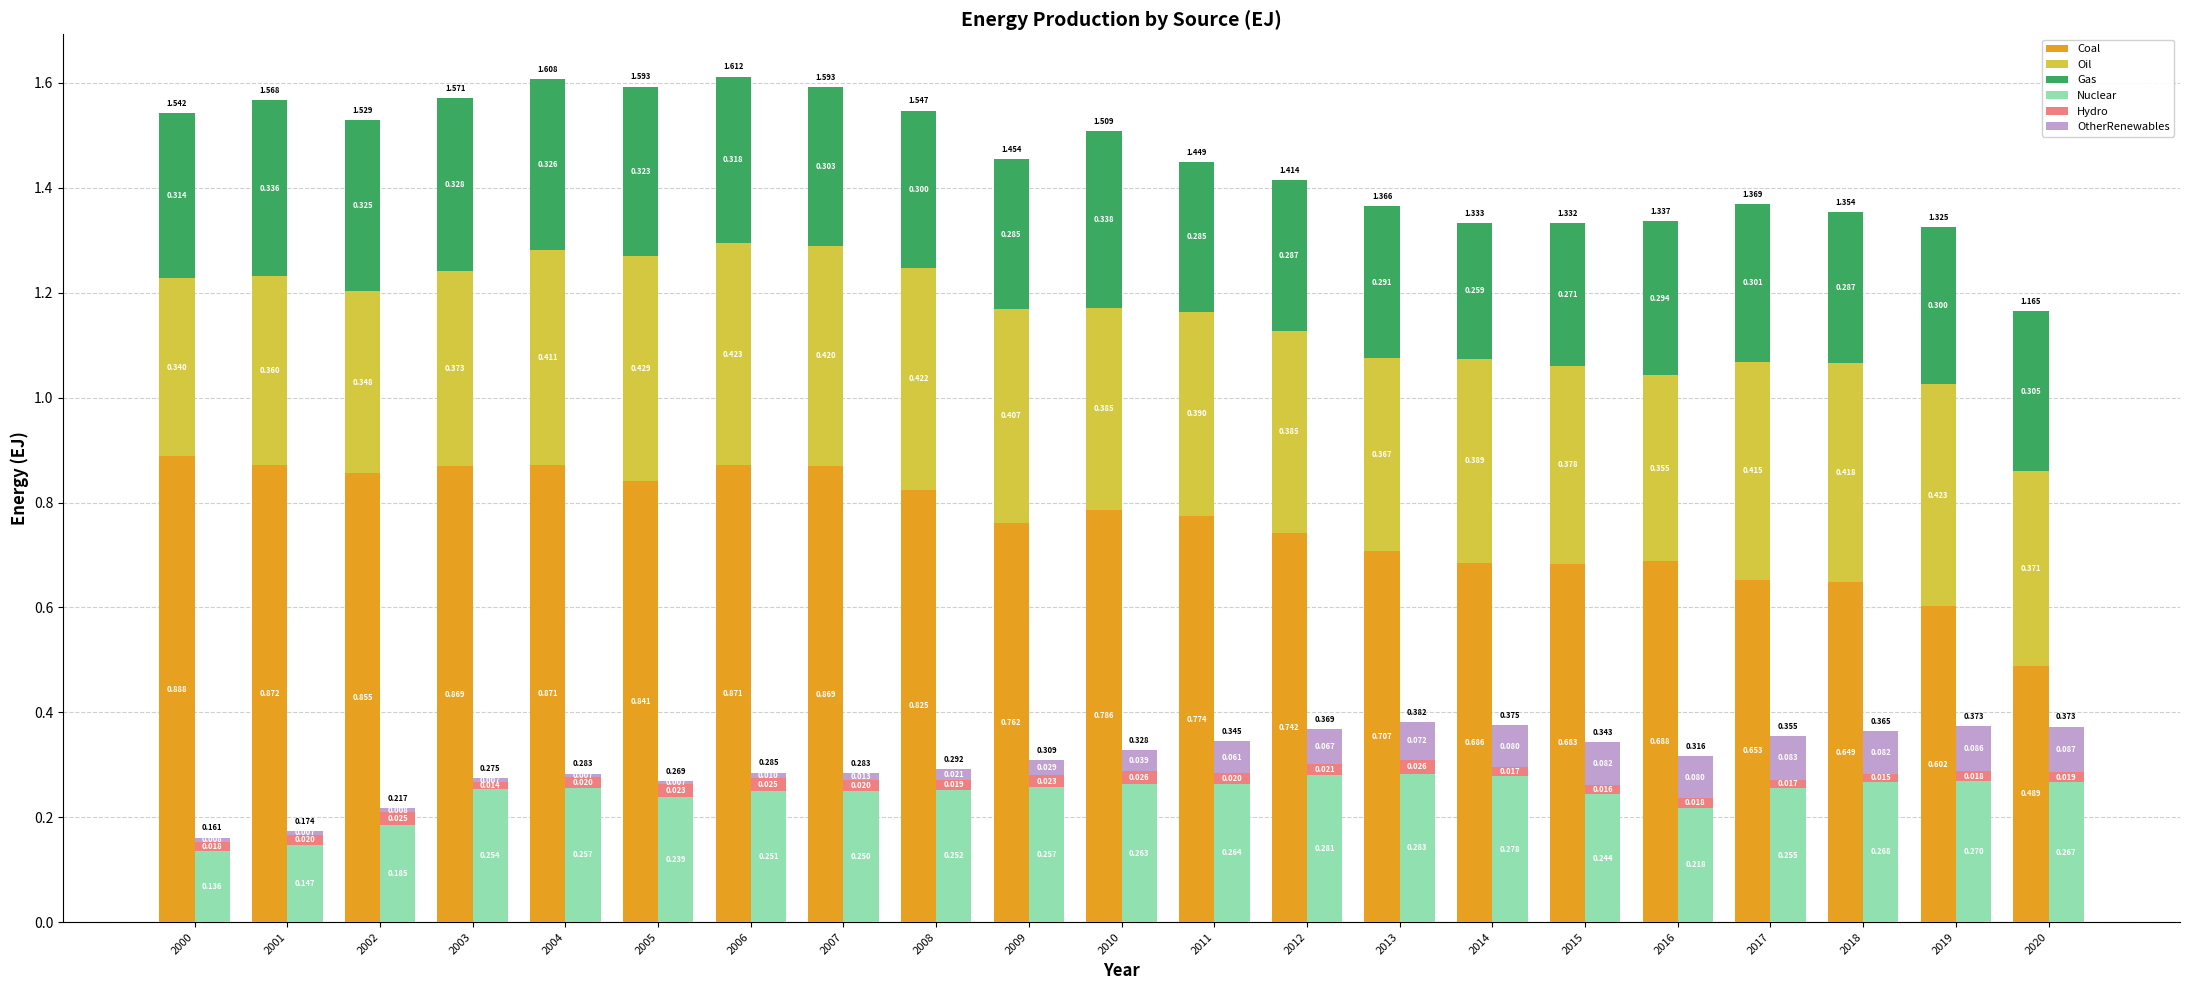

How many categories are shown in the chart?

21